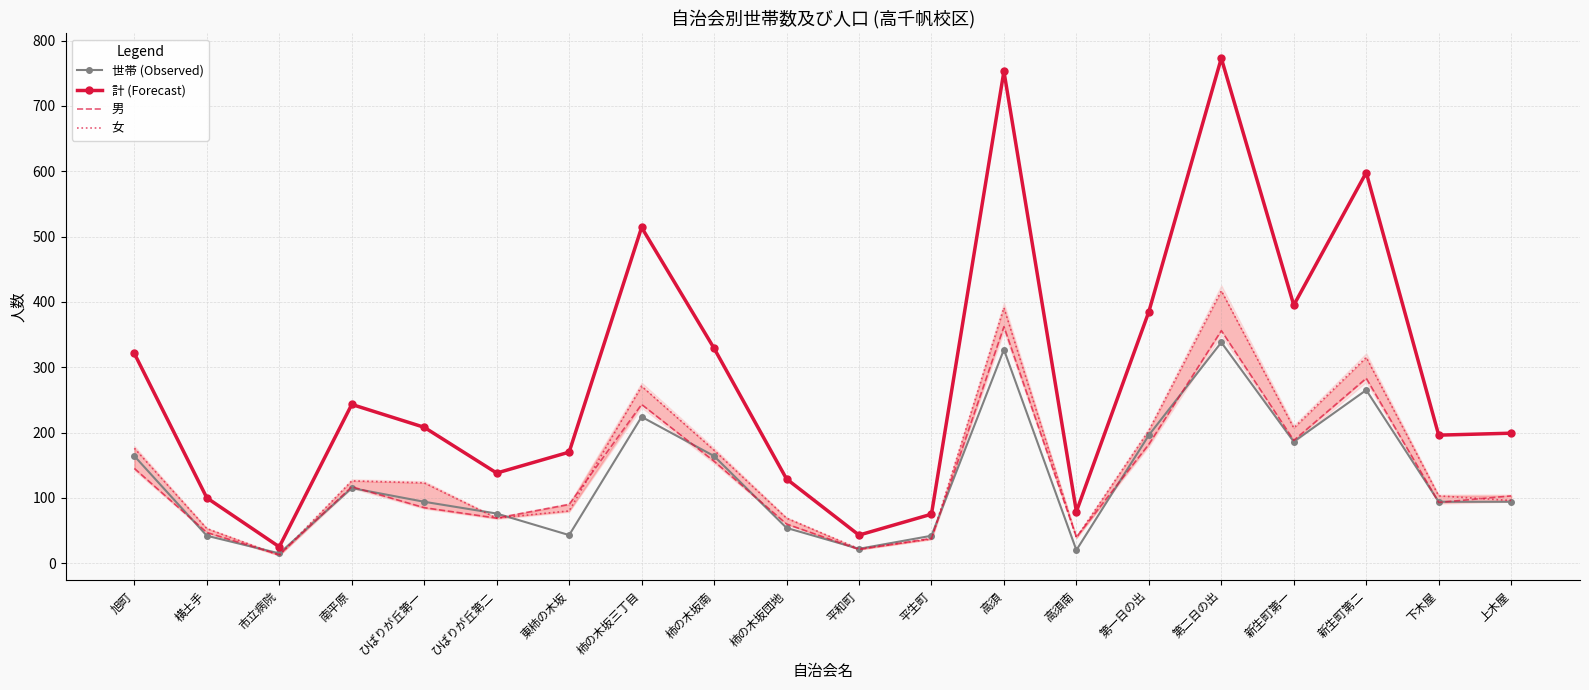

Between which two adjacent categories do 男 and 女 first intersect?

横土手 and 市立病院